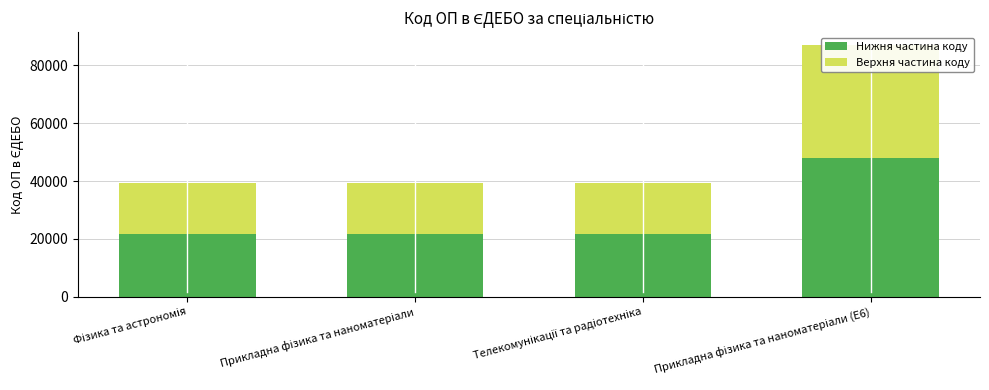

Which category has the lowest value in the Верхня частина коду series?

Фізика та астрономія